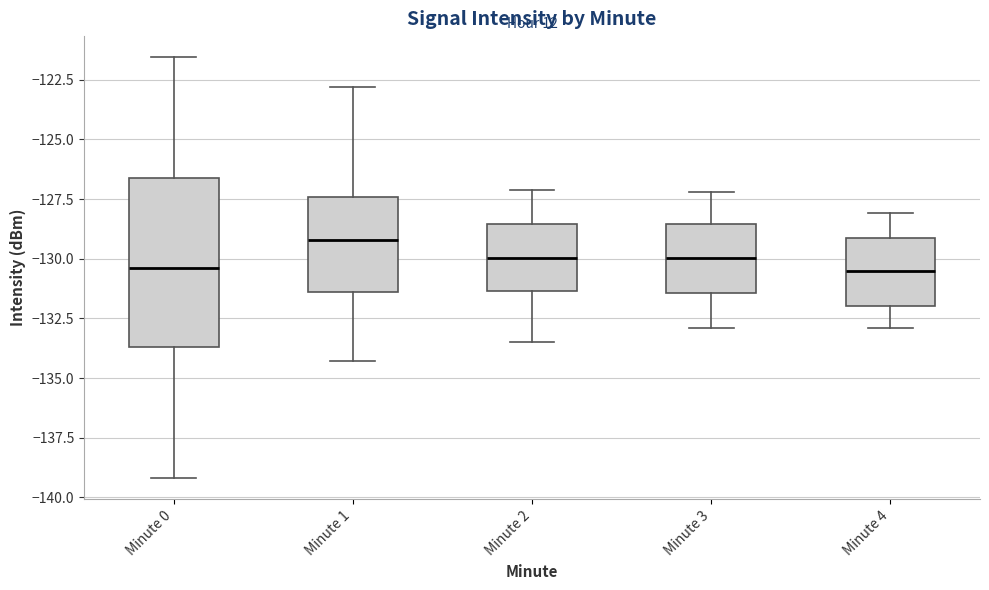

Where does the median line of the box for Minute 3 sit on the y-axis? The values are not printed on the chart, so give them approximately, as read against the axis.

-130.0